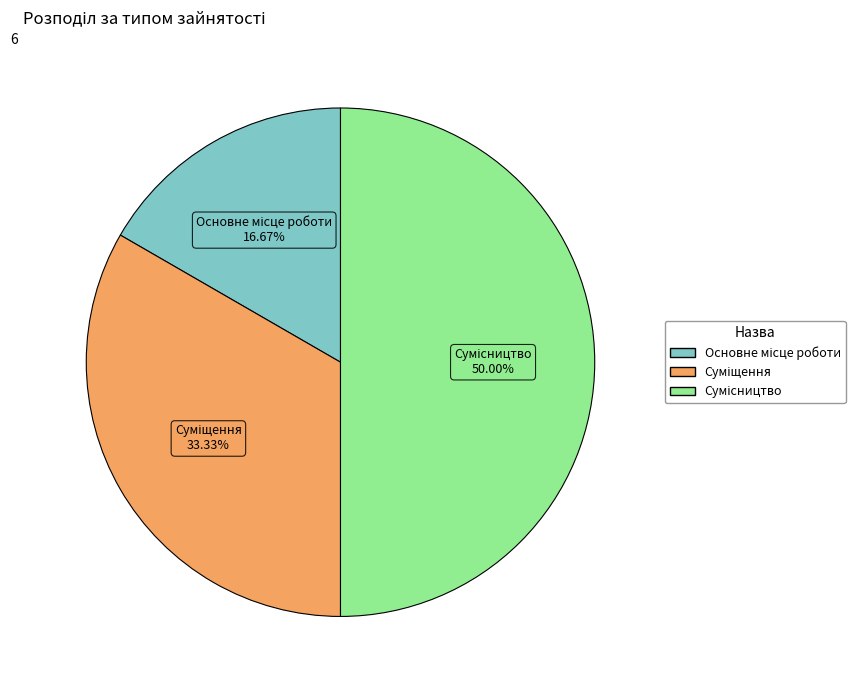

Count the number of slices in the pie.

3